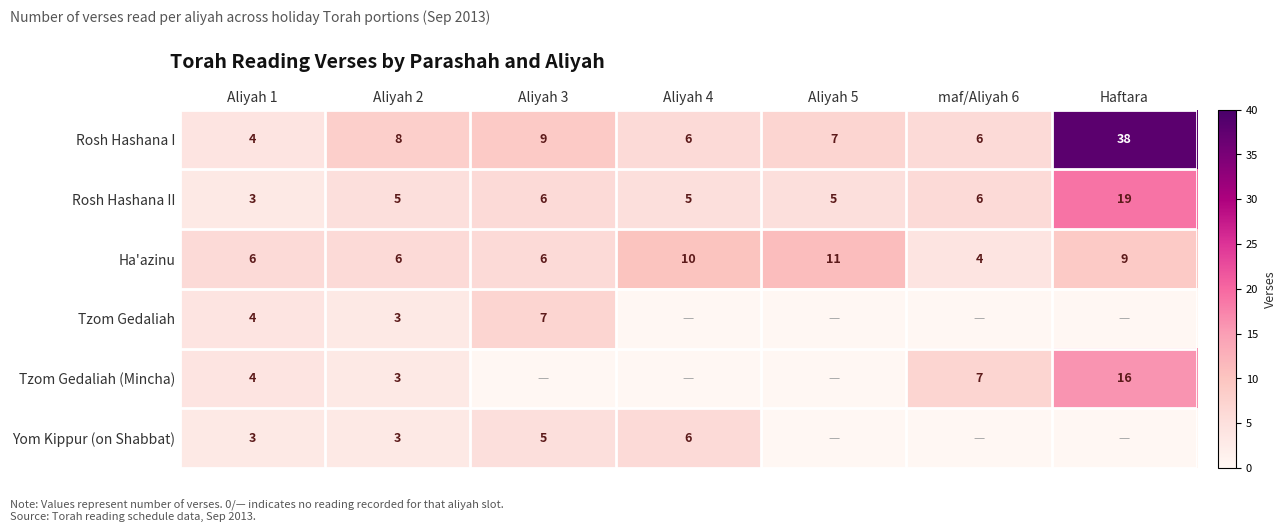

Is it true that Tzom Gedaliah equals 7 at Aliyah 3?

True